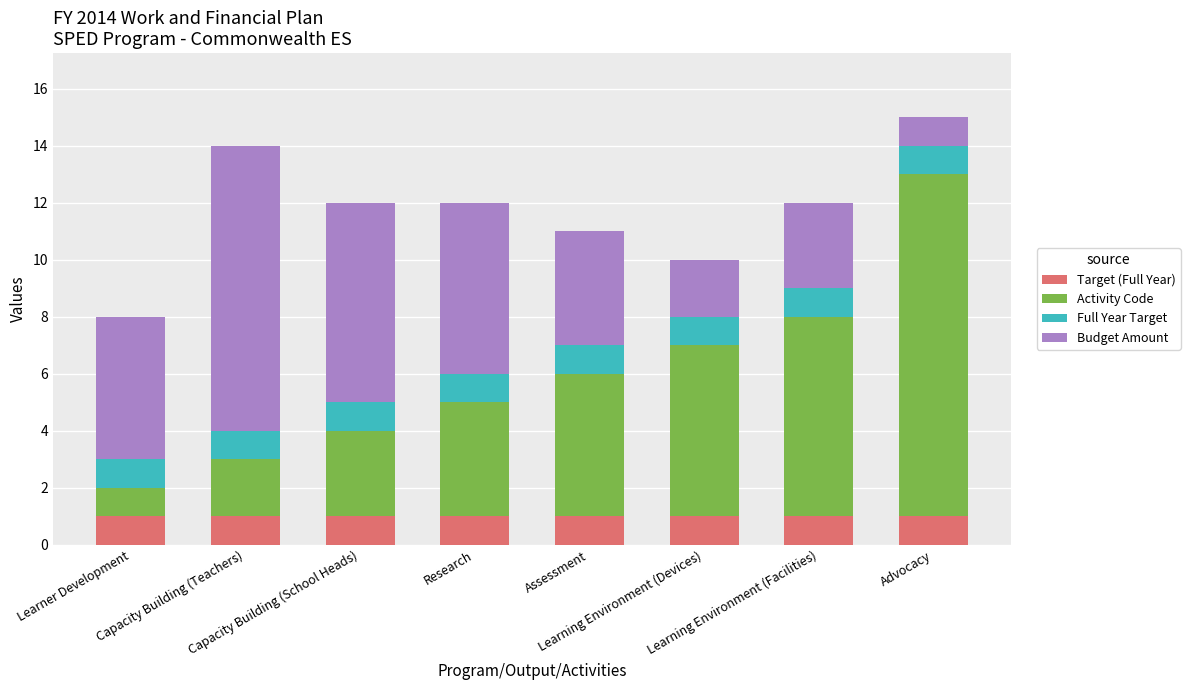

How many categories are shown in the chart?

8